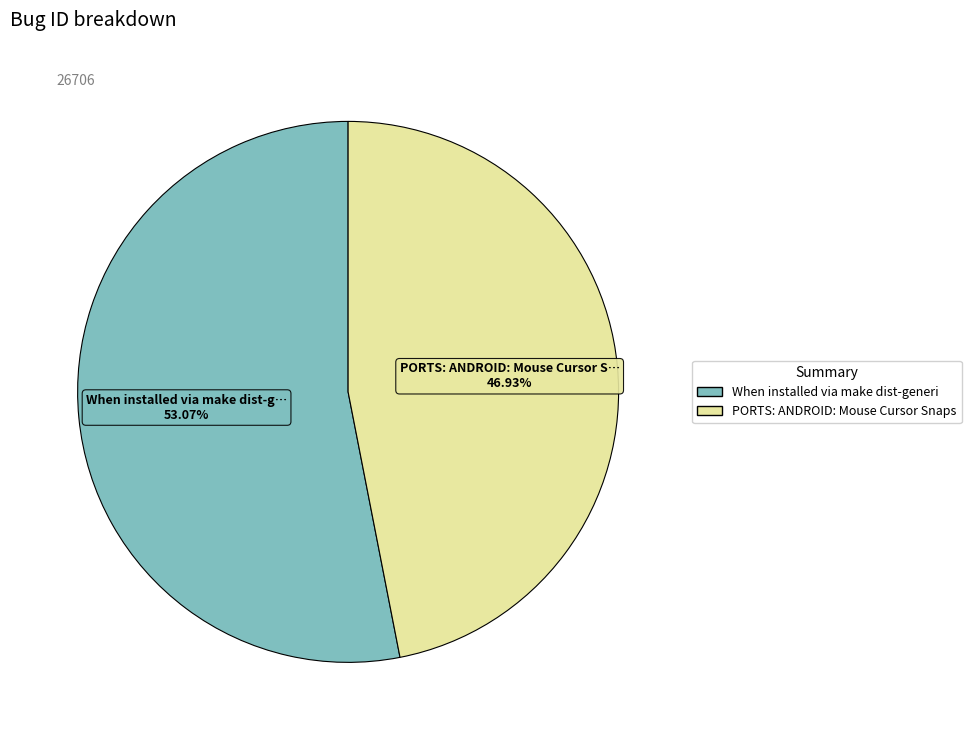

Count the number of slices in the pie.

2